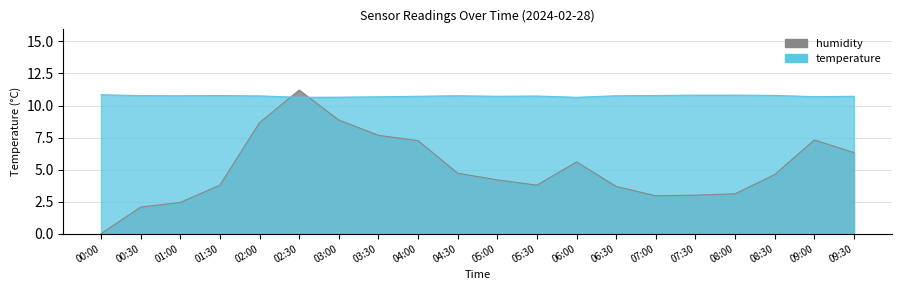

Rank the series at 09:30 from lowest to highest value.

humidity, temperature